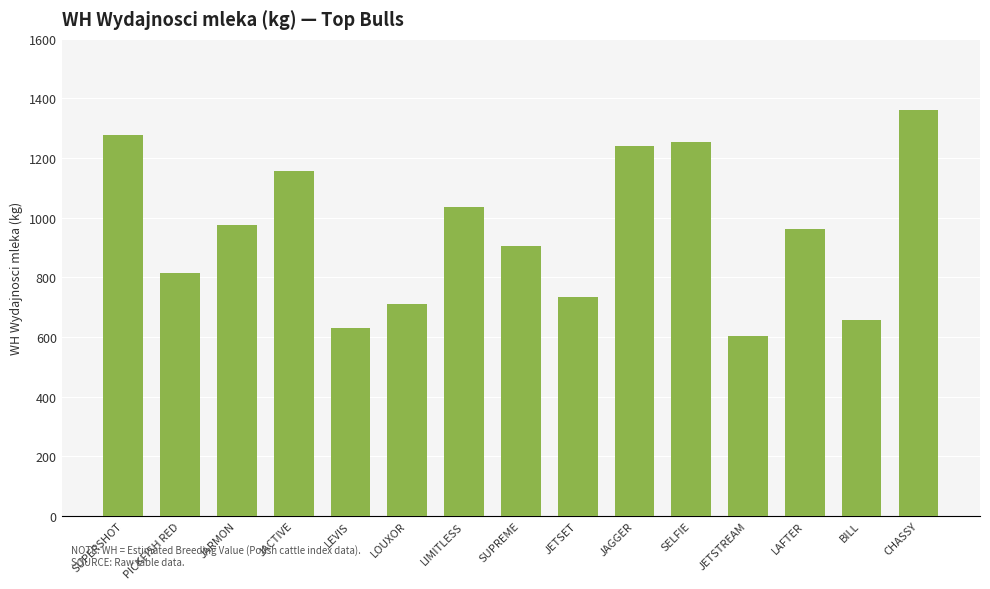

How many categories are shown in the chart?

15